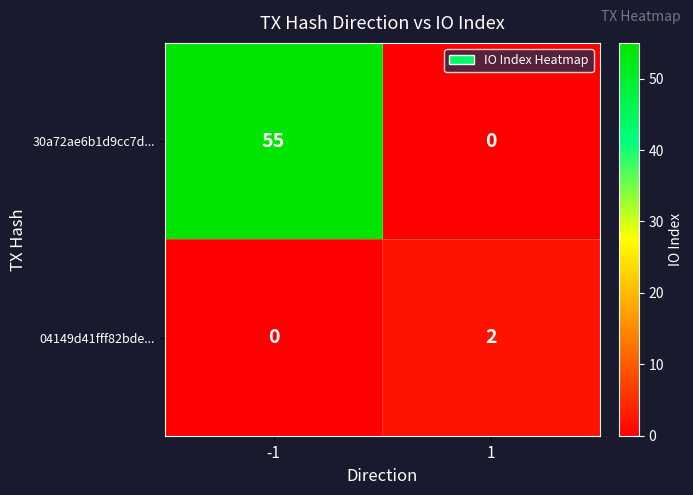

Rank the series by their average value, from lowest to highest.

04149d41fff82bde..., 30a72ae6b1d9cc7d...